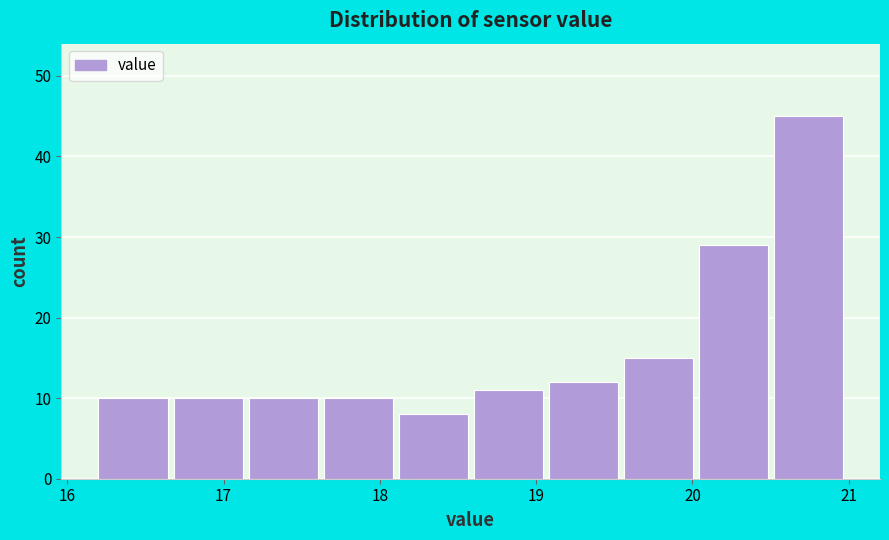

How tall is the bar that spans 20.52 to 21.00 on the x-axis? Neither the bar edges nor the heights are printed on the chart, so give them approximately, as read against the axes.

45